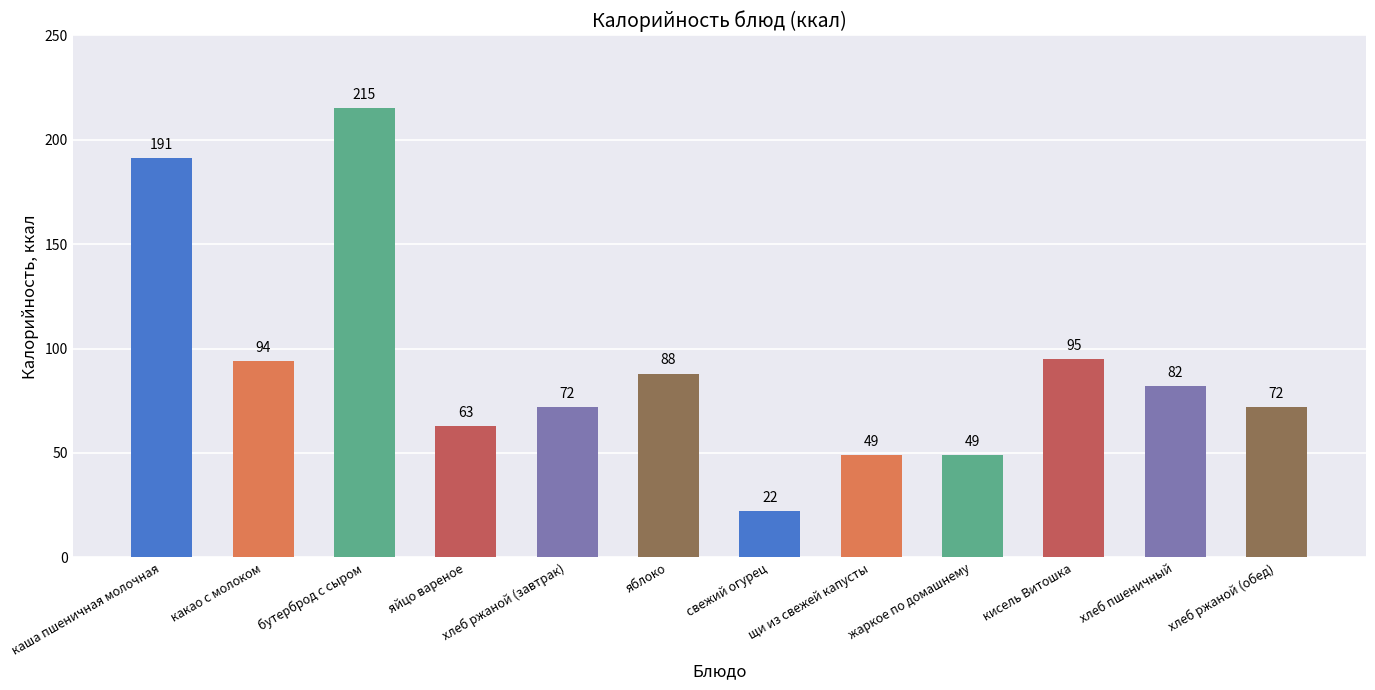

What is the difference between the maximum and minimum values?

193